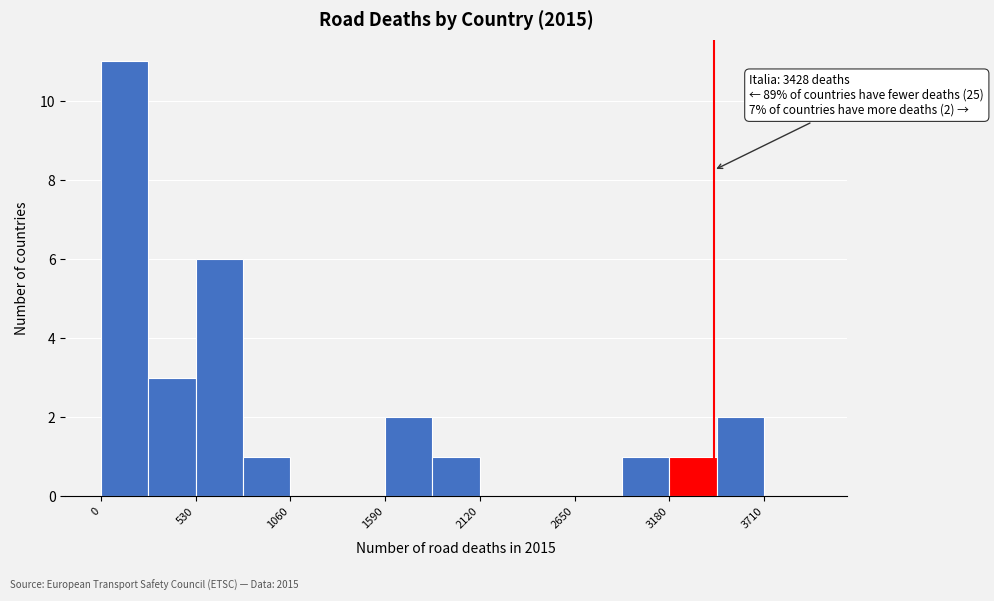

Read against the x-axis, roughly where is the centre of the tallest bar?

100